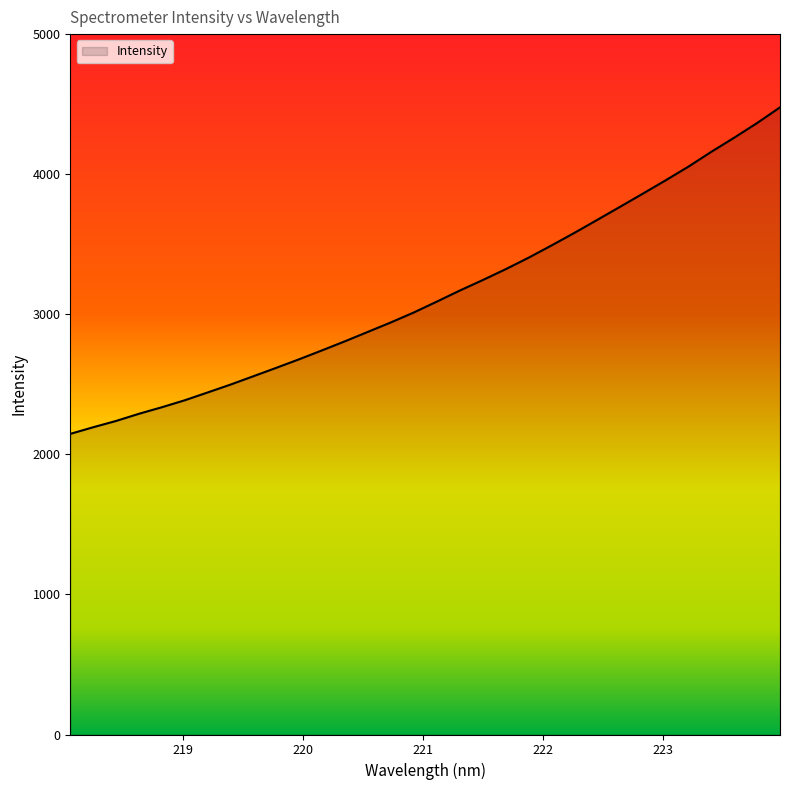

What is the smallest value displayed?

2146.1